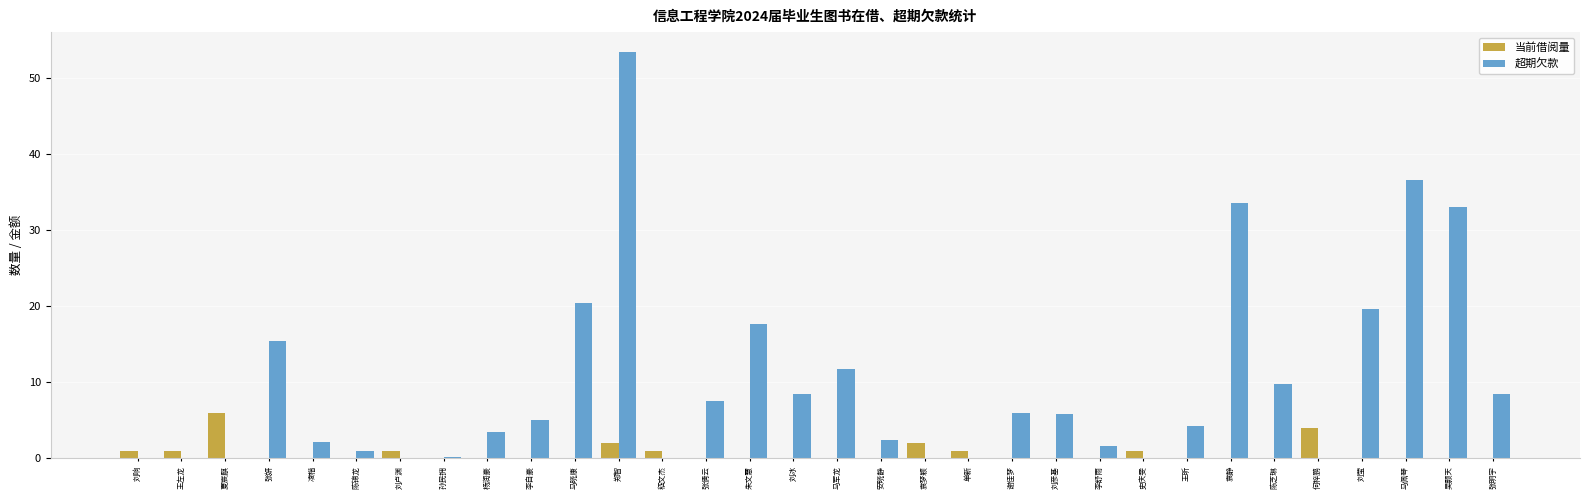

What is the approximate value of 超期欠款 at 刘彦基?

5.8